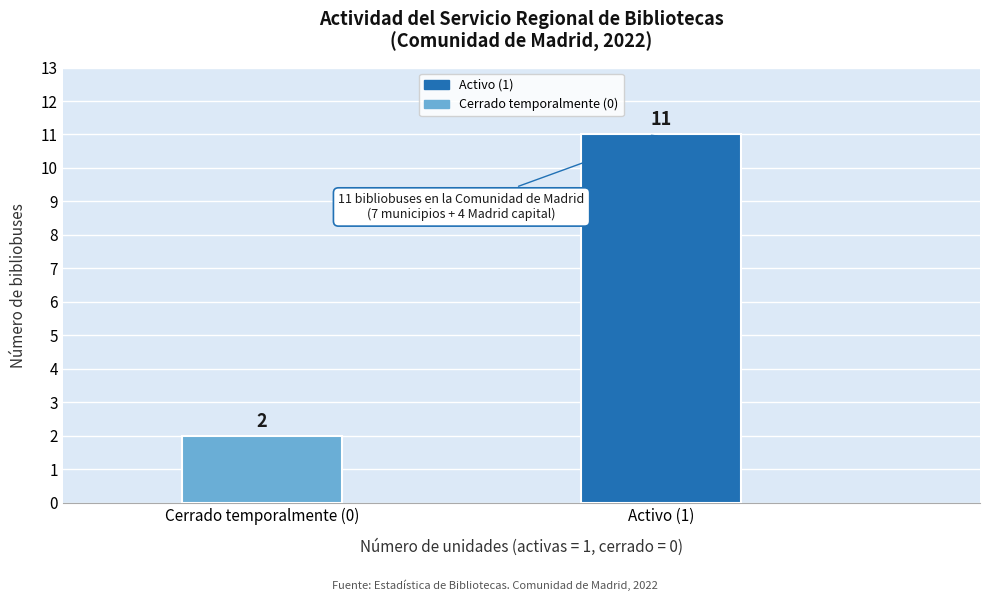

Reading left to right, list all the values displayed in this chart.

Cerrado temporalmente (0)=2	Activo (1)=11